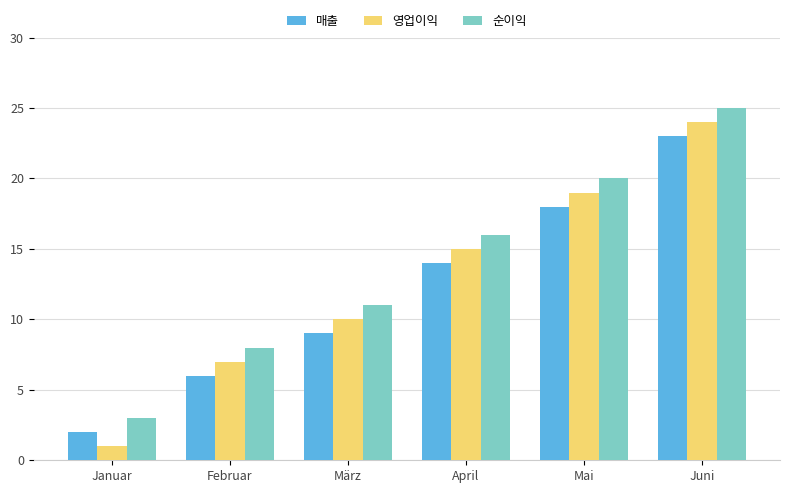

Which series has the largest total across all categories?

순이익